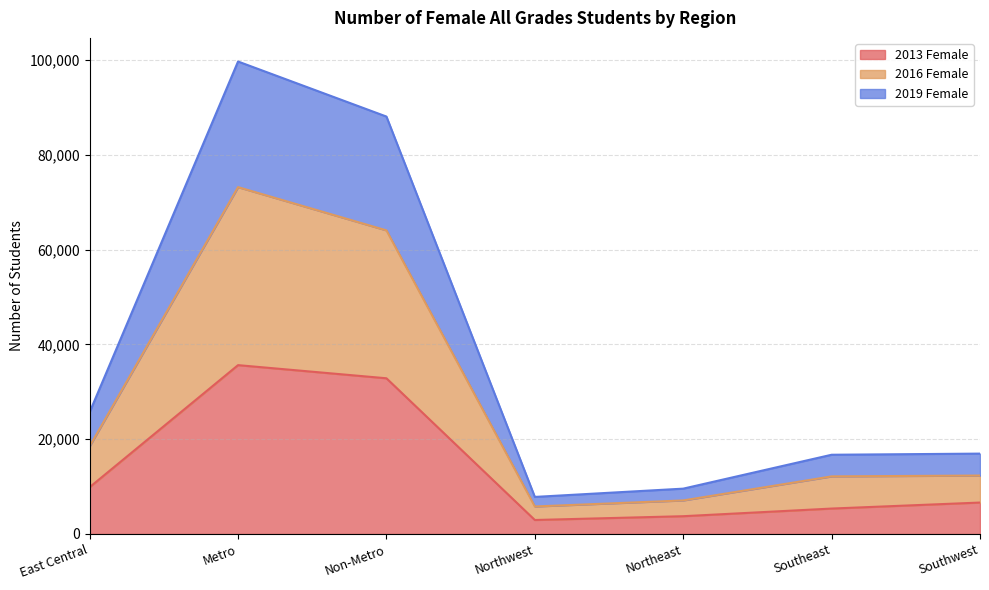

What are all the series names shown in the legend?

2013 Female, 2016 Female, 2019 Female